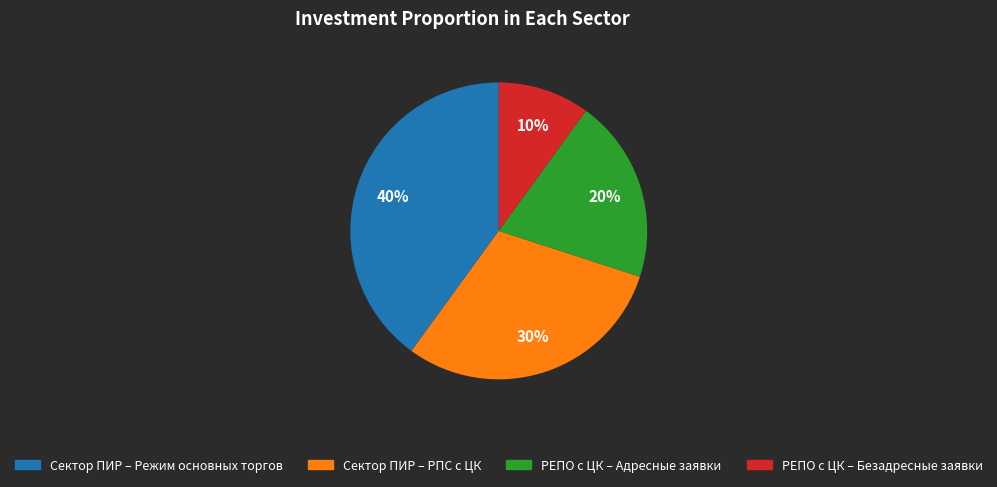

What is the smallest slice in the pie chart?

РЕПО с ЦК – Безадресные заявки